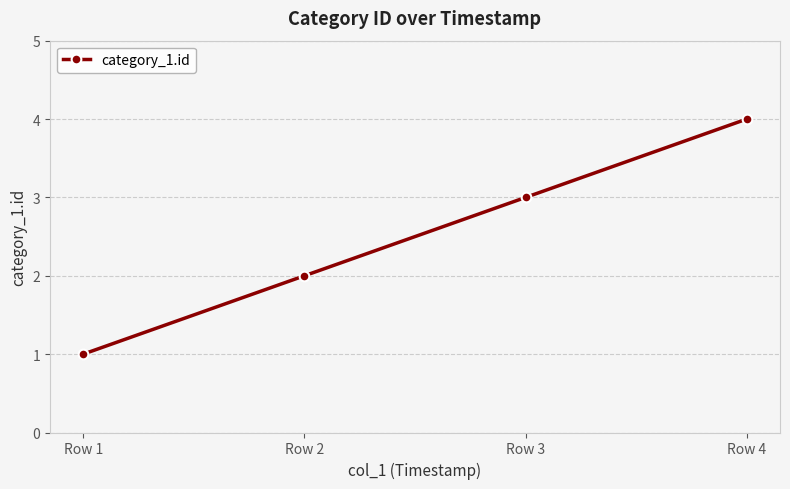

What is the value of the 4th point from the left?

4